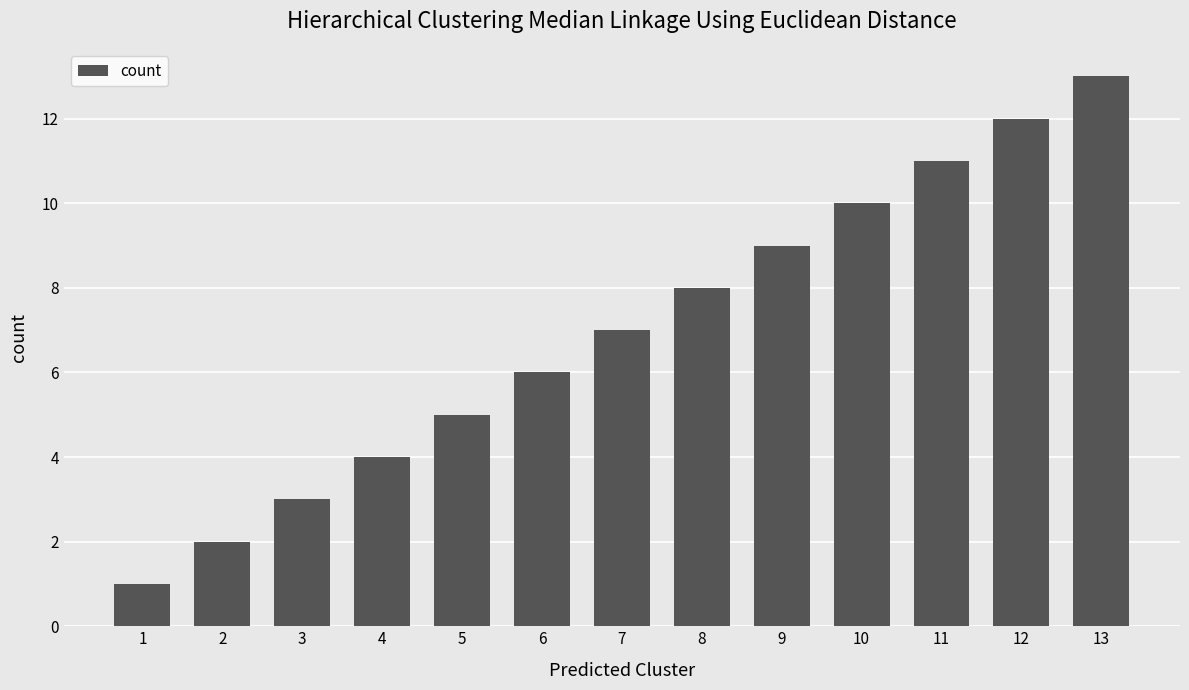

Which label corresponds to the smallest value in the chart?

1